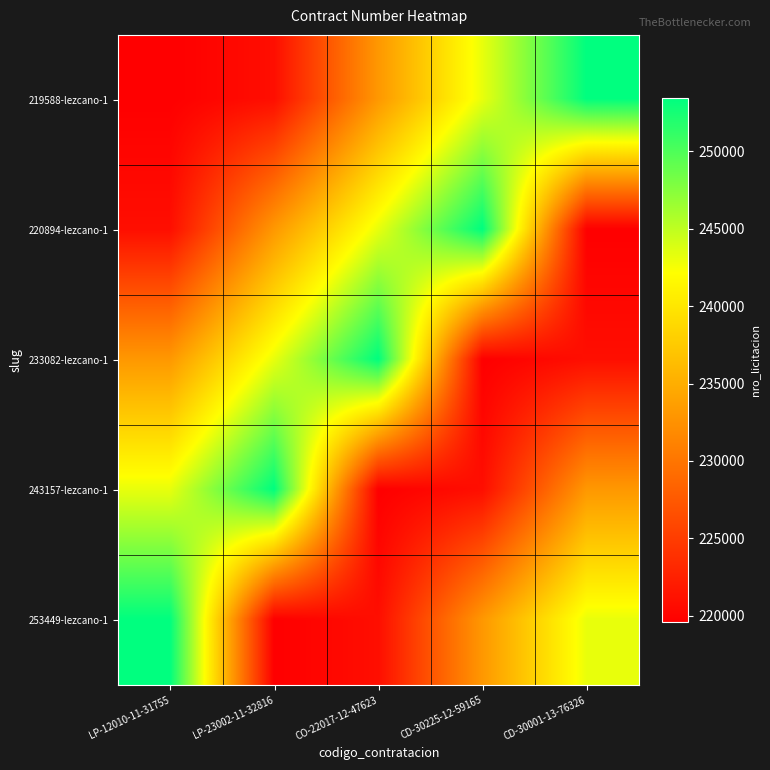

Which label corresponds to the smallest value in the chart?

LP-12010-11-31755